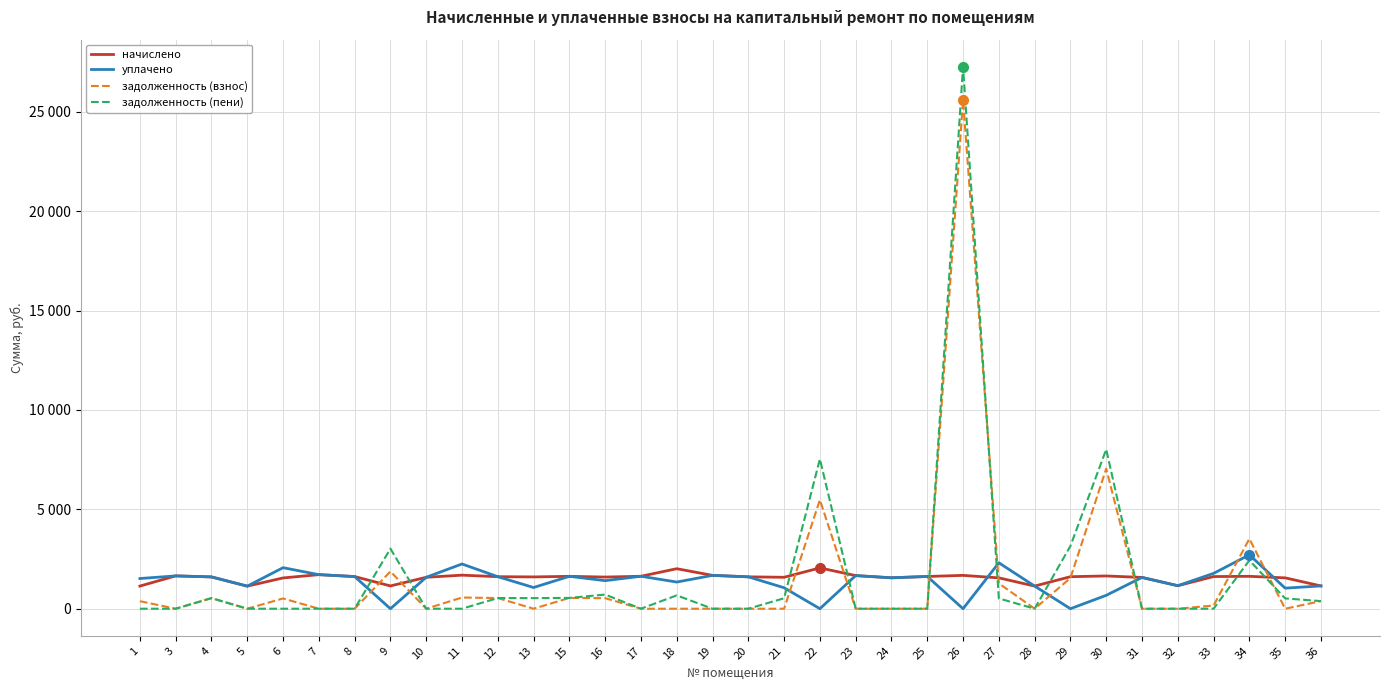

What is the total value across all series at 6?

4129.4